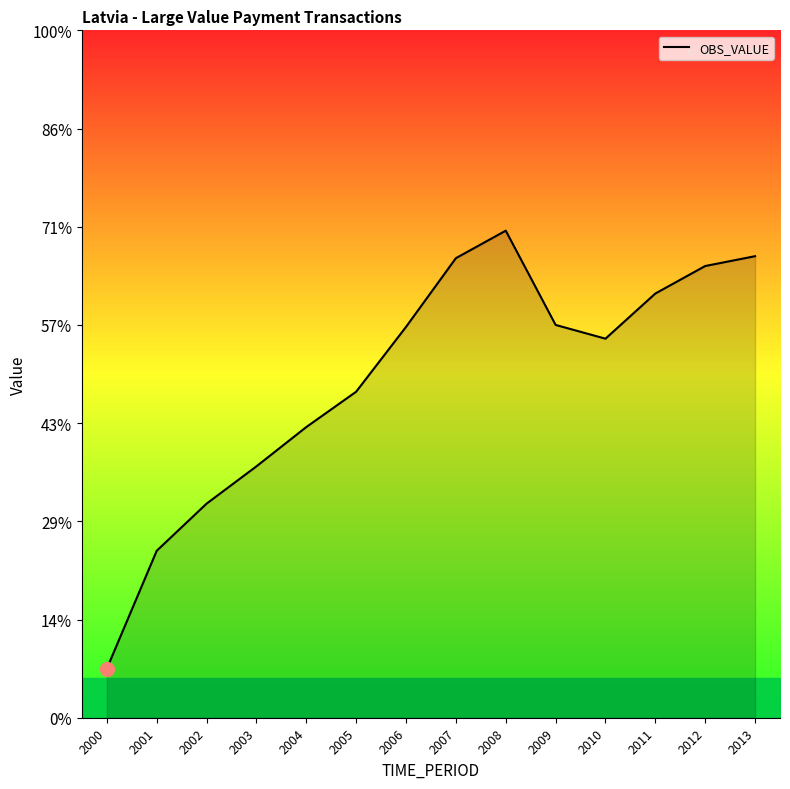

Rank the categories by value from lowest to highest.

2000, 2001, 2002, 2003, 2004, 2005, 2010, 2006, 2009, 2011, 2012, 2007, 2013, 2008